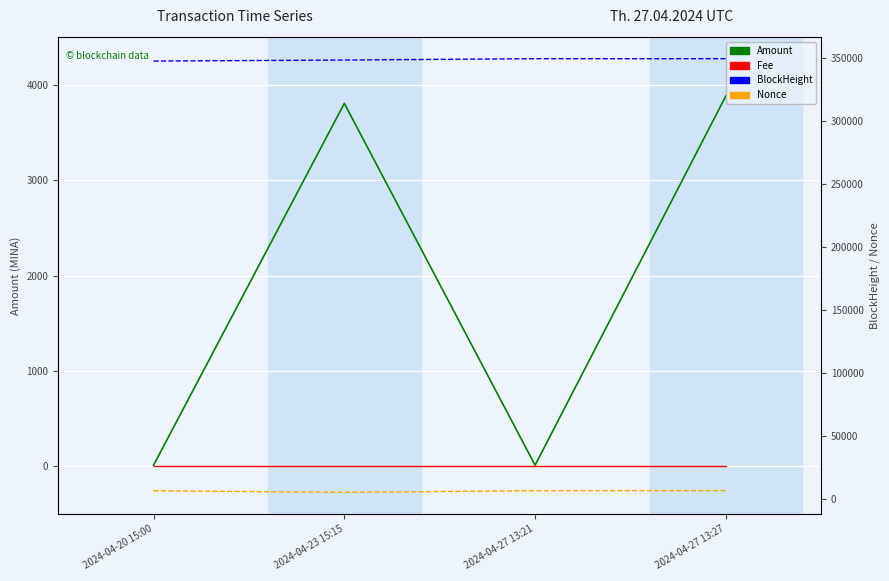

How many categories are shown in the chart?

4